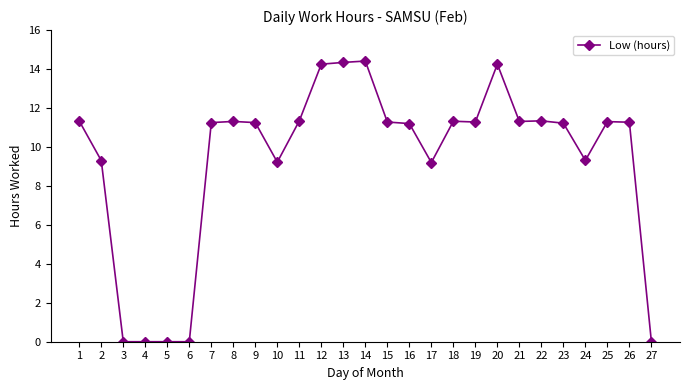

Does the chart have visible grid lines?

No